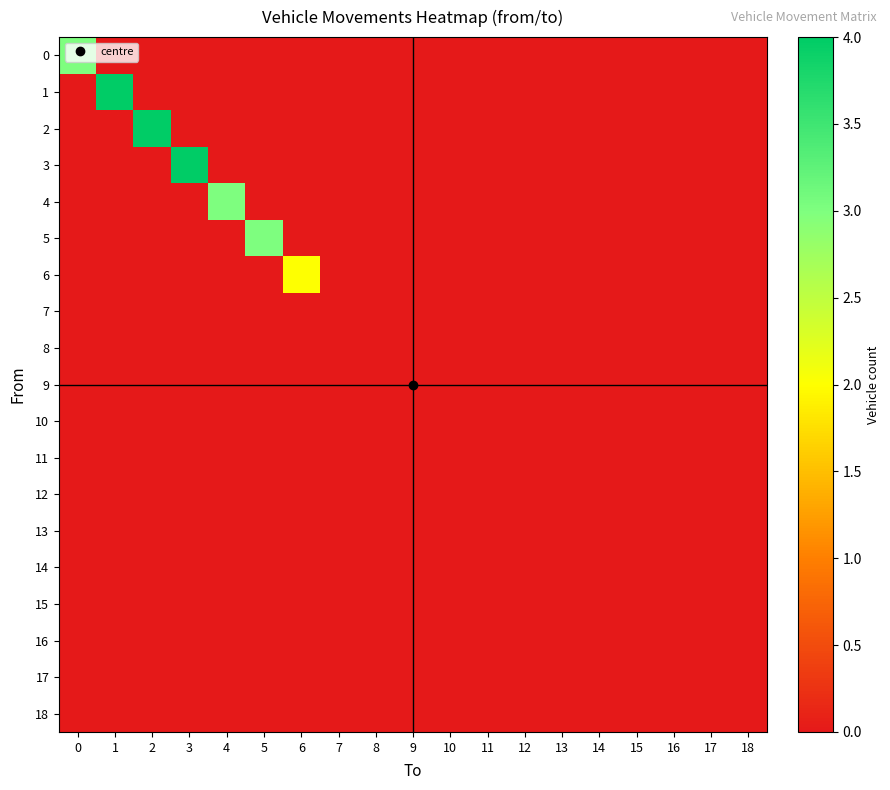

What is the spread (max minus min) of values at 6?

2